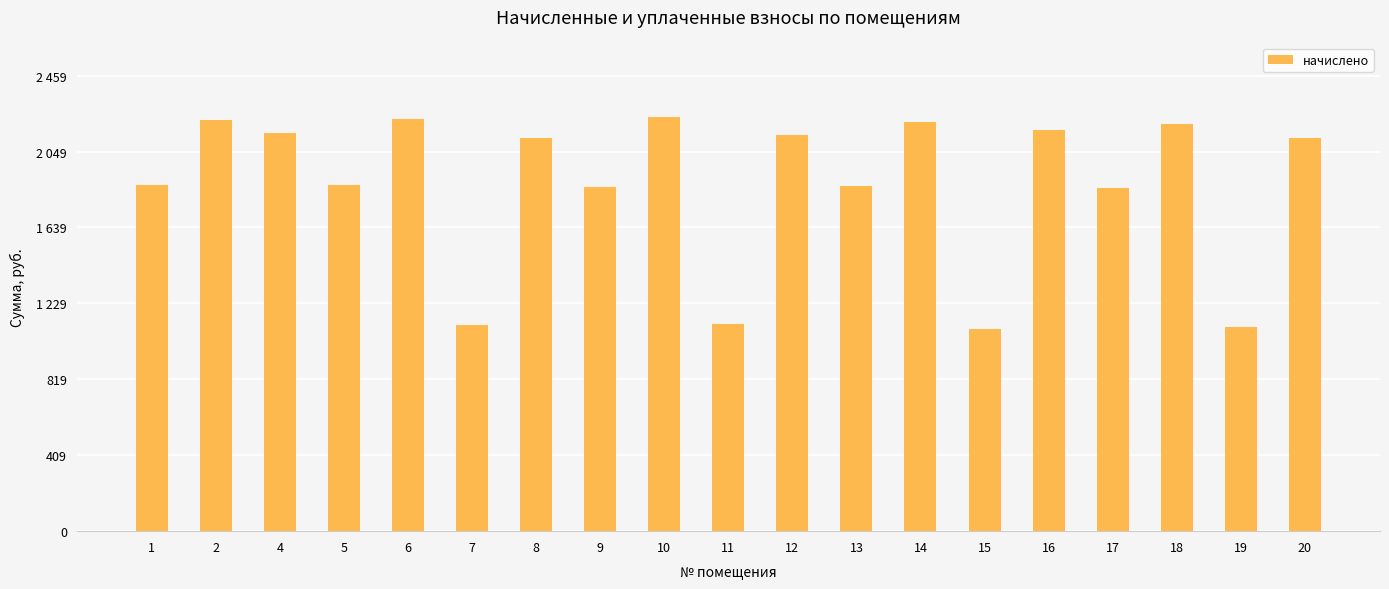

What value does the data have at 6?

2225.3